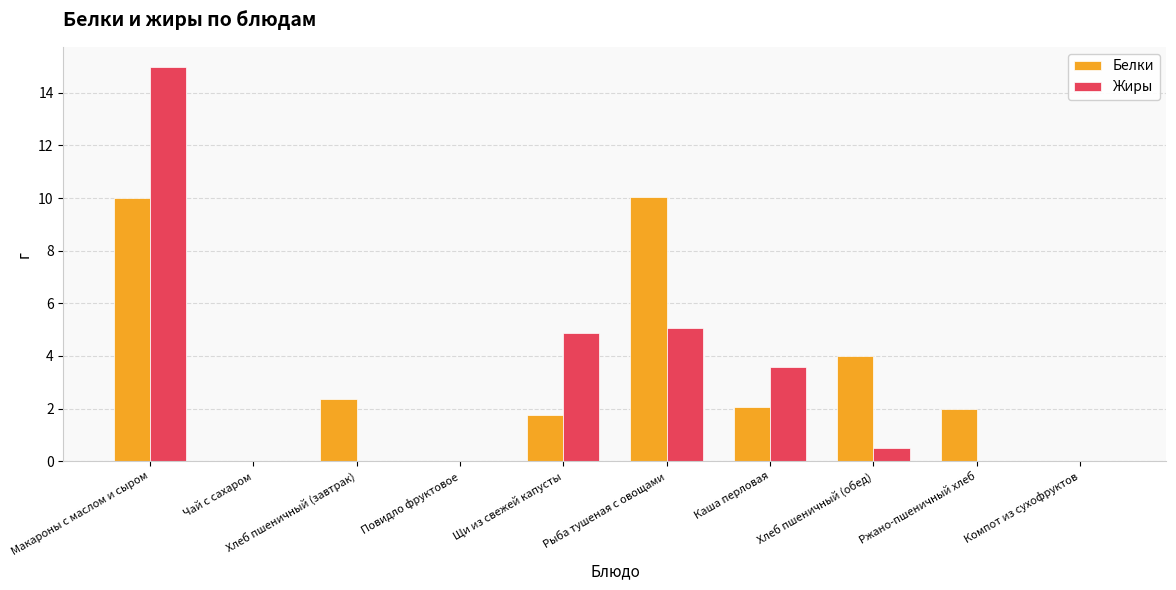

Count the number of categories in the chart.

10